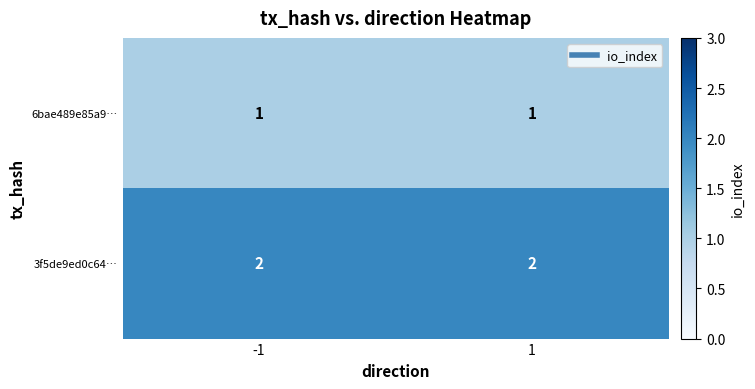

What is the total value across all series at -1?

3